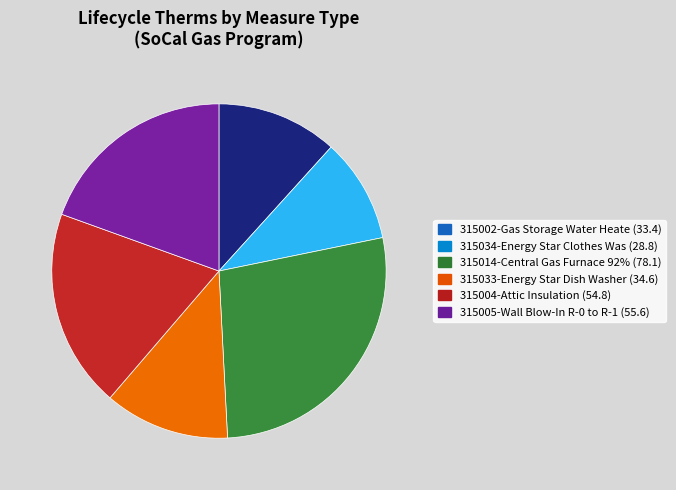

Does any single category account for the majority?

No